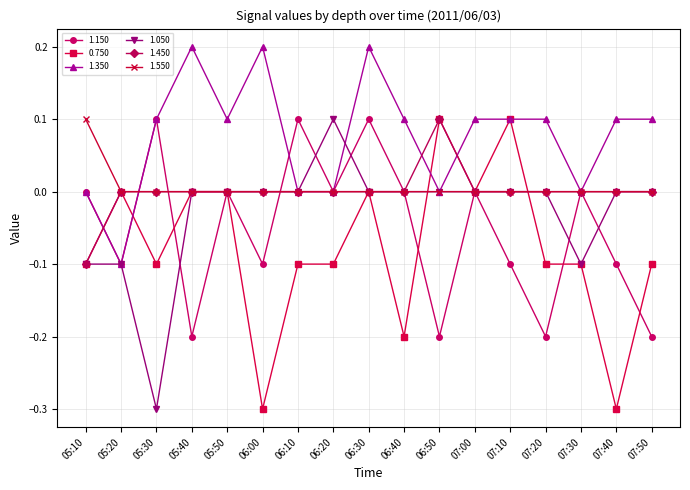

How many 1.450 values are between 0 and 1?

16